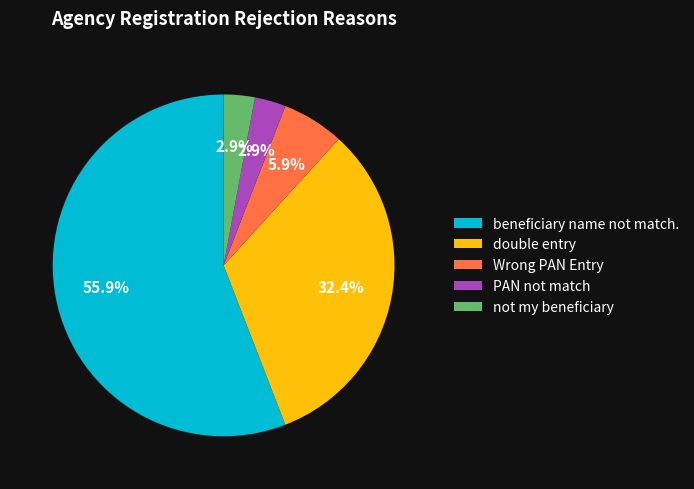

To the nearest percent, what is the average slice percentage?

20%